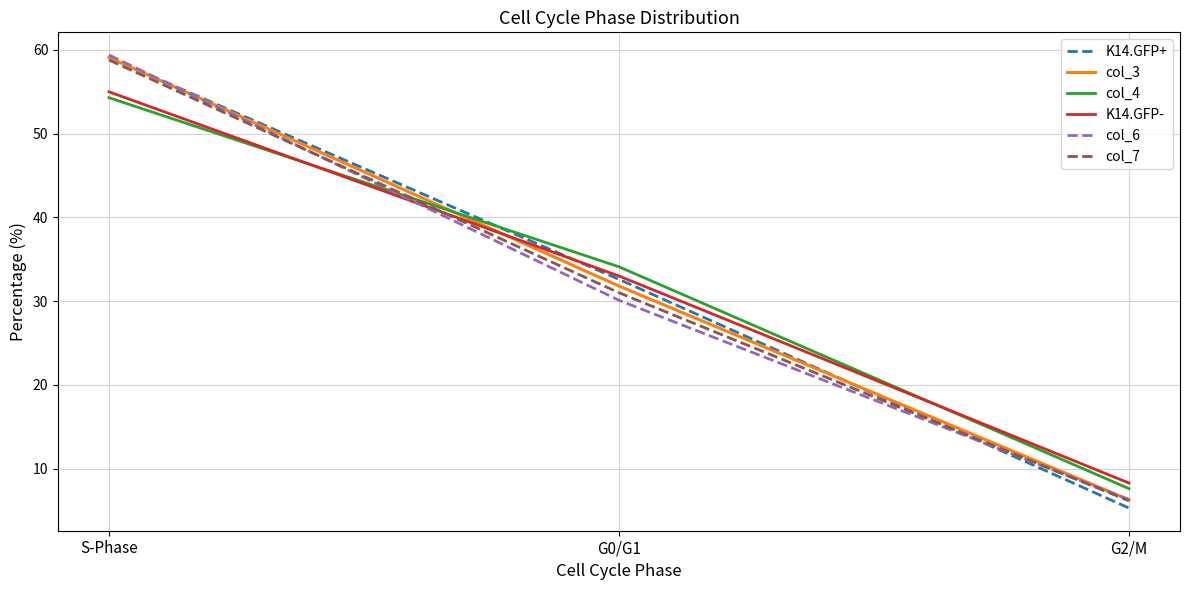

Is it true that K14.GFP+ equals 79.4 at S-Phase?

False